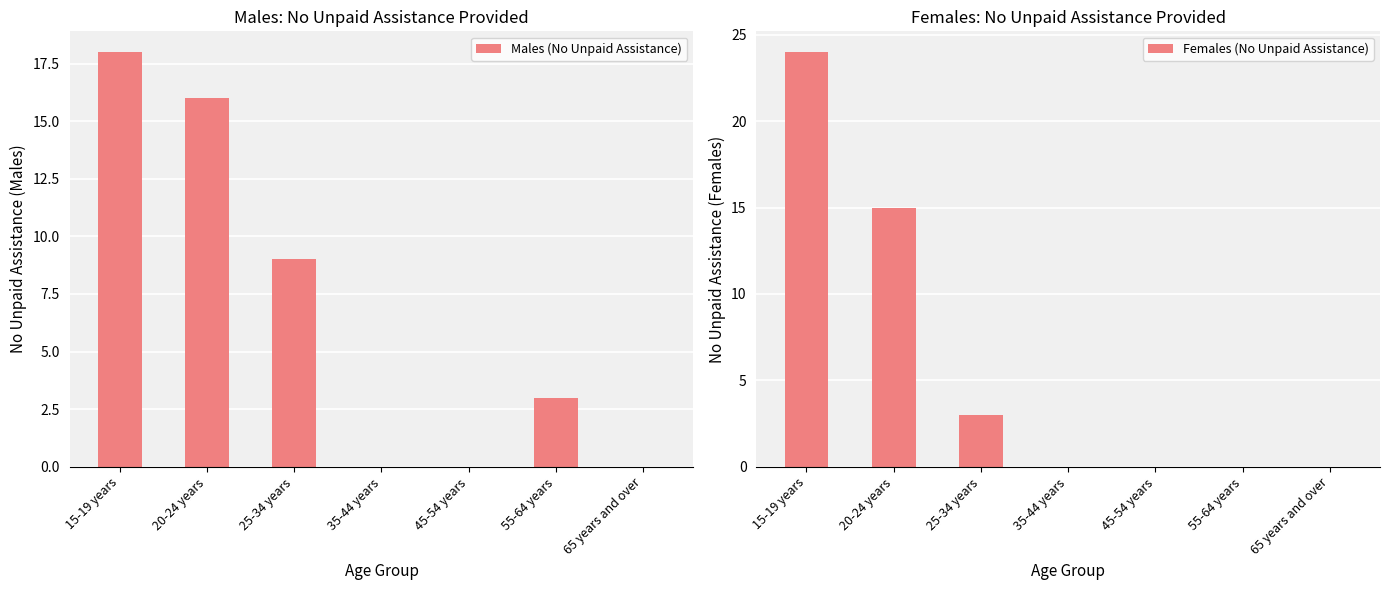

Is it true that Males (No Unpaid Assistance) equals 28 at 20-24 years?

False